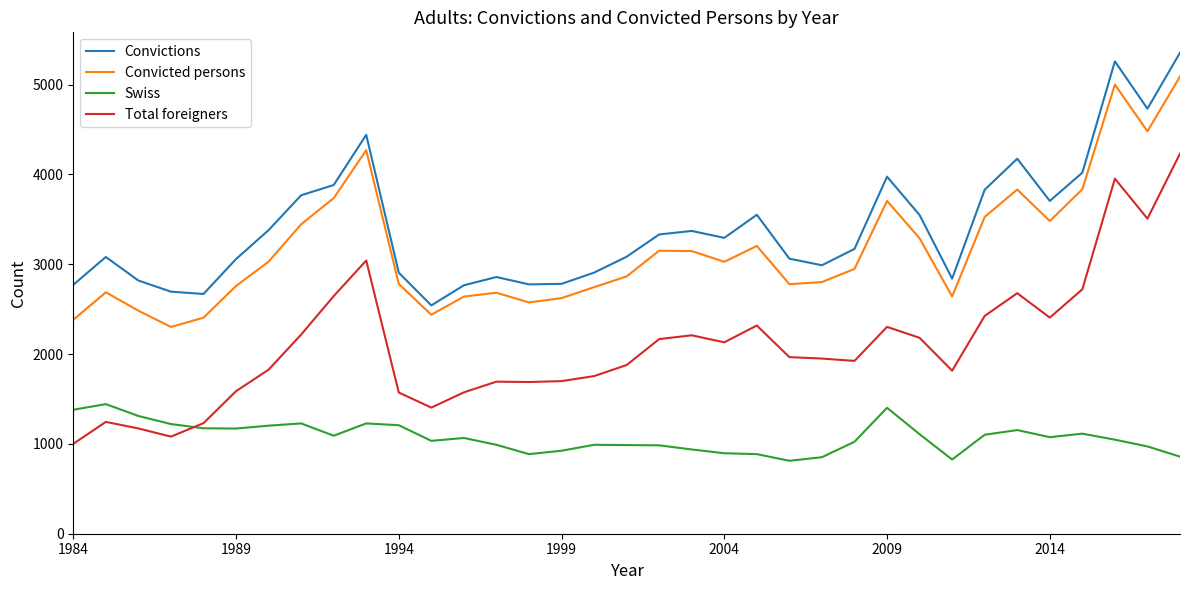

What is the difference between the maximum and minimum values in the Convicted persons series?

2788